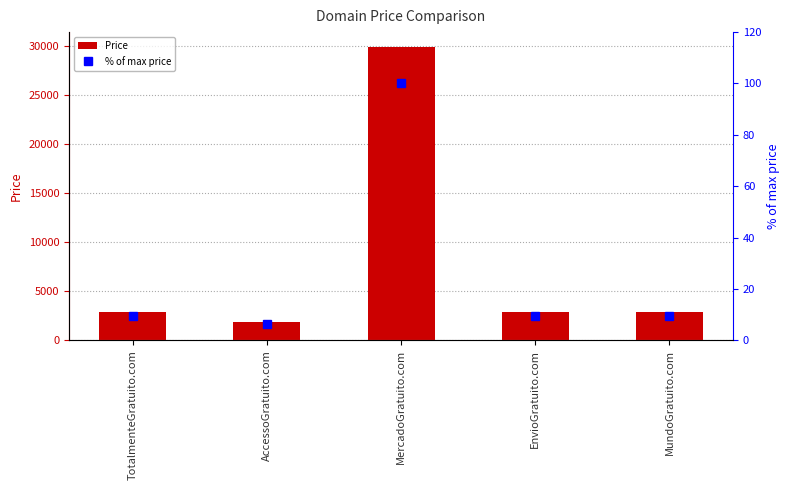

What is the difference between the % of max price values at AccessoGratuito.com and TotalmenteGratuito.com?

3.3